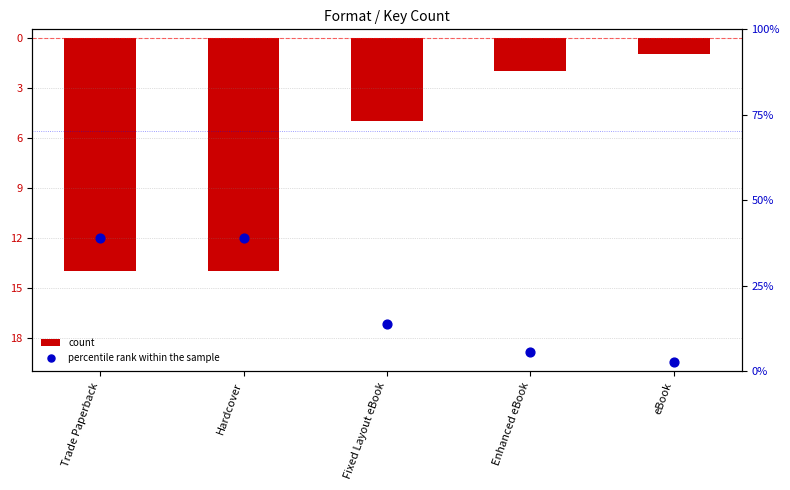

Which series has the largest total across all categories?

percentile rank within the sample